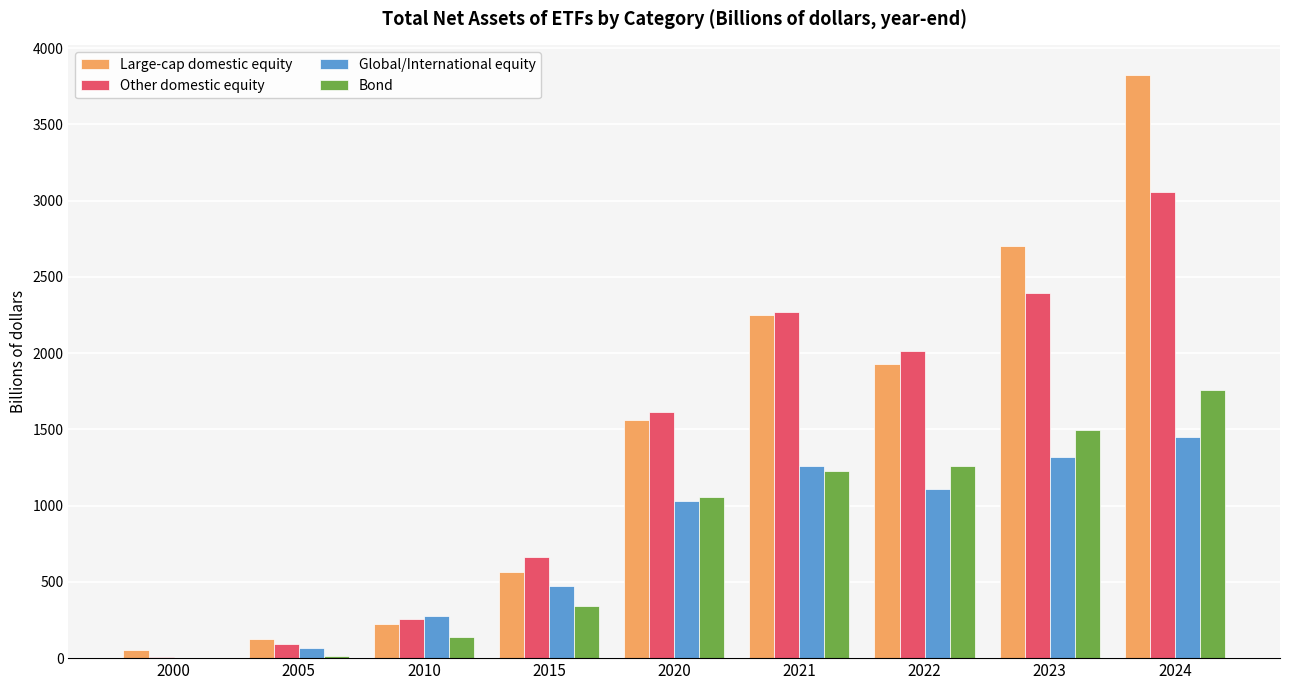

The value of Bond at 2023 is 2595. True or false?

False